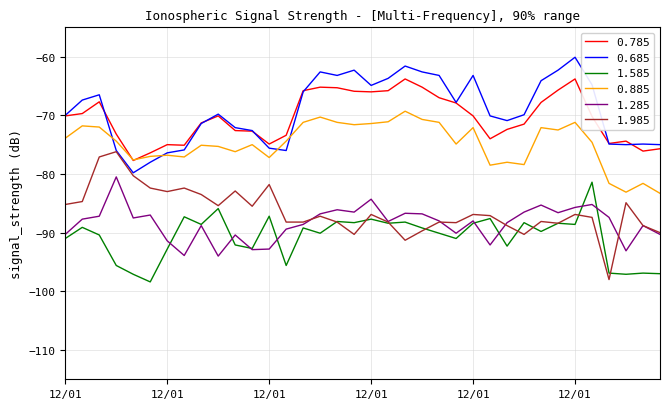

What are all the series names shown in the legend?

0.785, 0.685, 1.585, 0.885, 1.285, 1.985